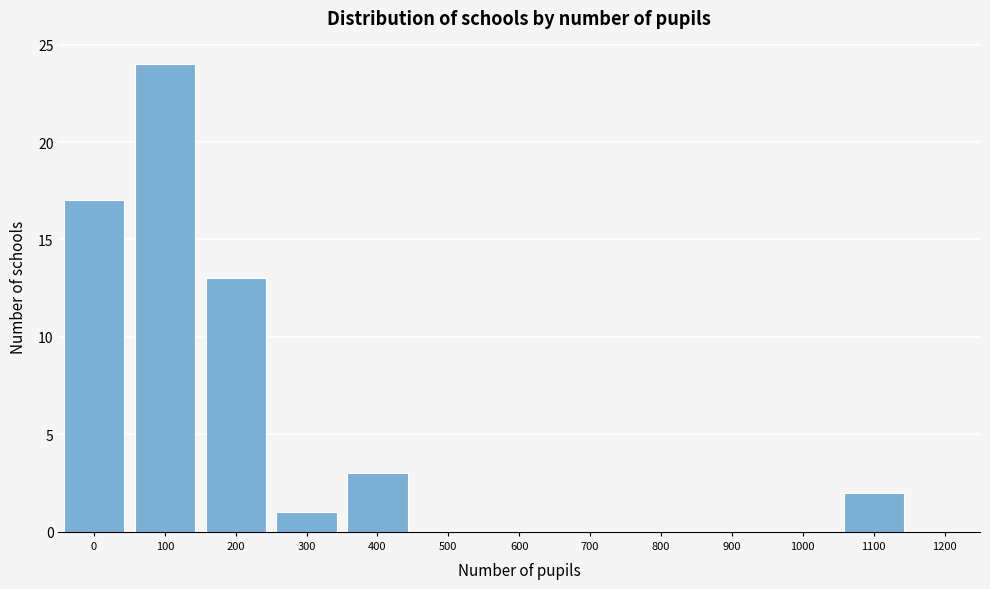

Reading left to right, extract all data points from this chart.

0=17	100=24	200=13	300=1	400=3	500=0	600=0	700=0	800=0	900=0	1000=0	1100=2	1200=0